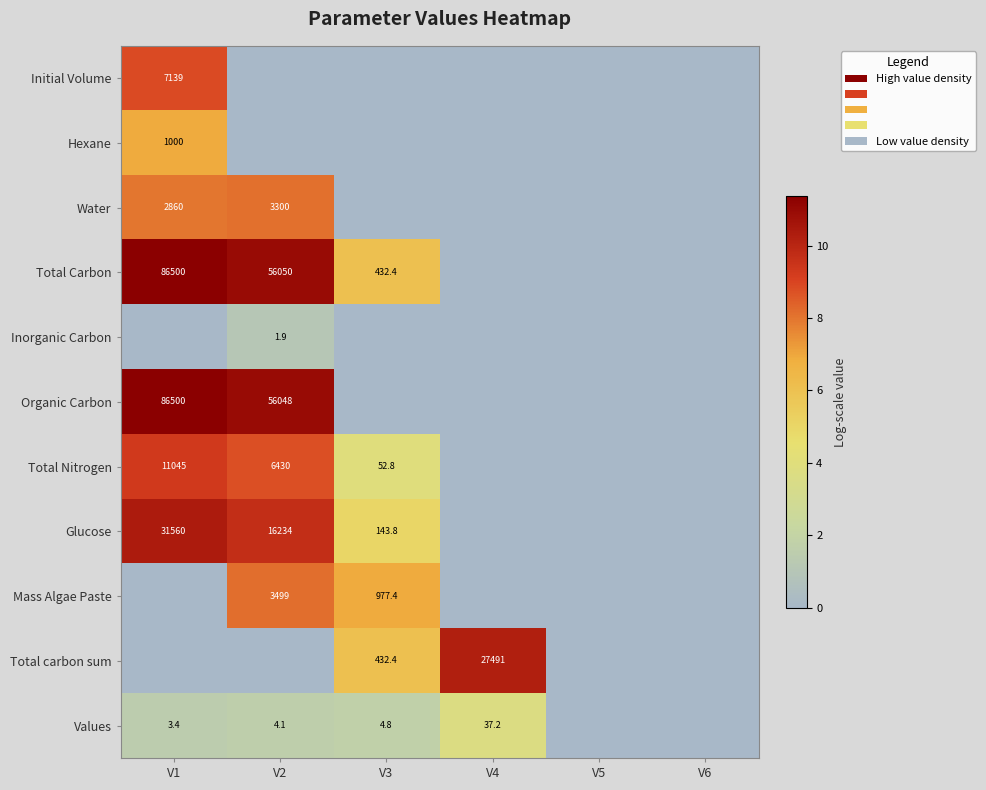

The value of Values at V4 is 37.2. True or false?

True